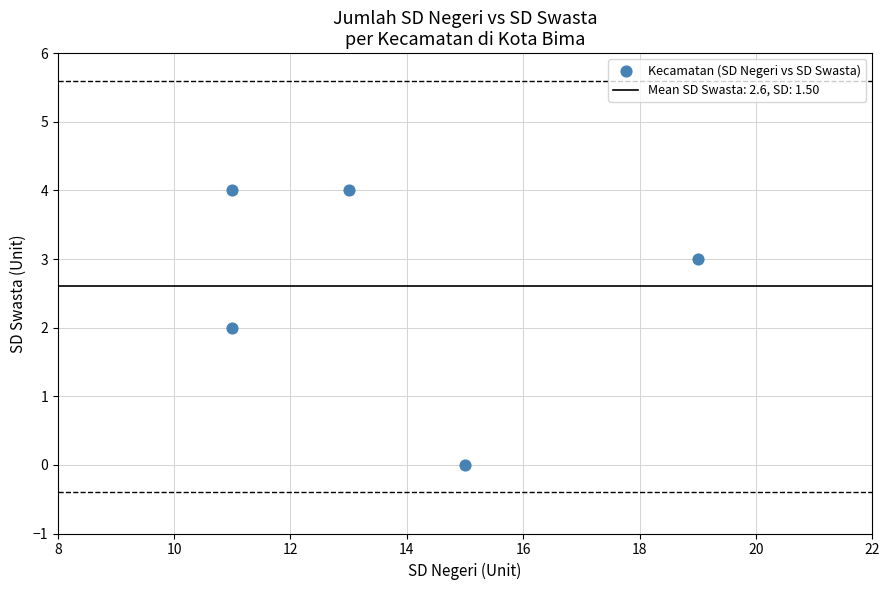

What is the range of X values (max minus min)?

8